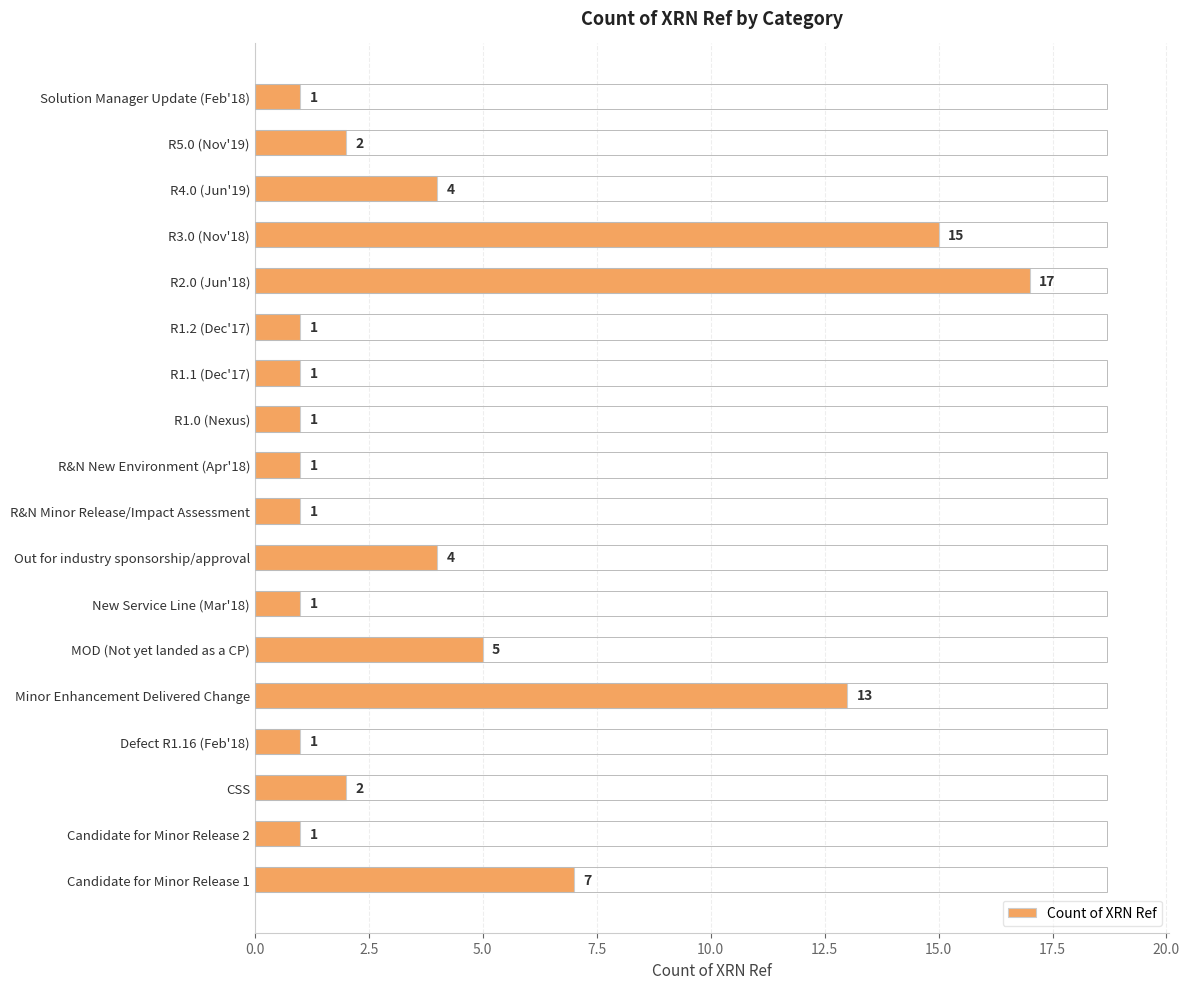

Reading top to bottom, list all the values displayed in this chart.

Solution Manager Update (Feb'18)=1	R5.0 (Nov'19)=2	R4.0 (Jun'19)=4	R3.0 (Nov'18)=15	R2.0 (Jun'18)=17	R1.2 (Dec'17)=1	R1.1 (Dec'17)=1	R1.0 (Nexus)=1	R&N New Environment (Apr'18)=1	R&N Minor Release/Impact Assessment=1	Out for industry sponsorship/approval=4	New Service Line (Mar'18)=1	MOD (Not yet landed as a CP)=5	Minor Enhancement Delivered Change=13	Defect R1.16 (Feb'18)=1	CSS=2	Candidate for Minor Release 2=1	Candidate for Minor Release 1=7